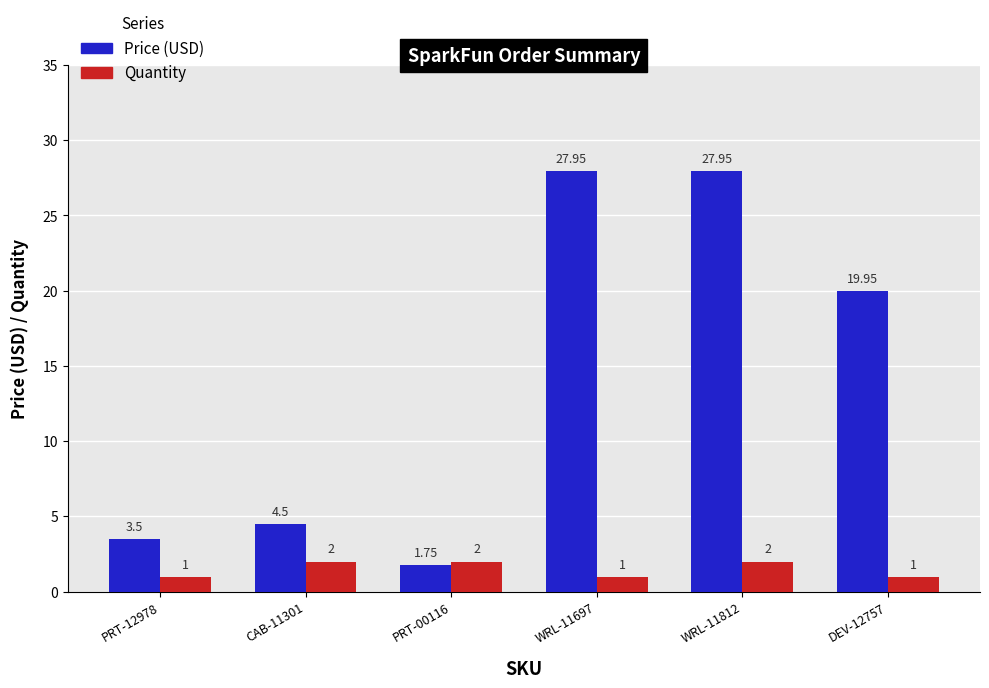

The Price (USD) series shows 5.7 at PRT-12978. True or false?

False